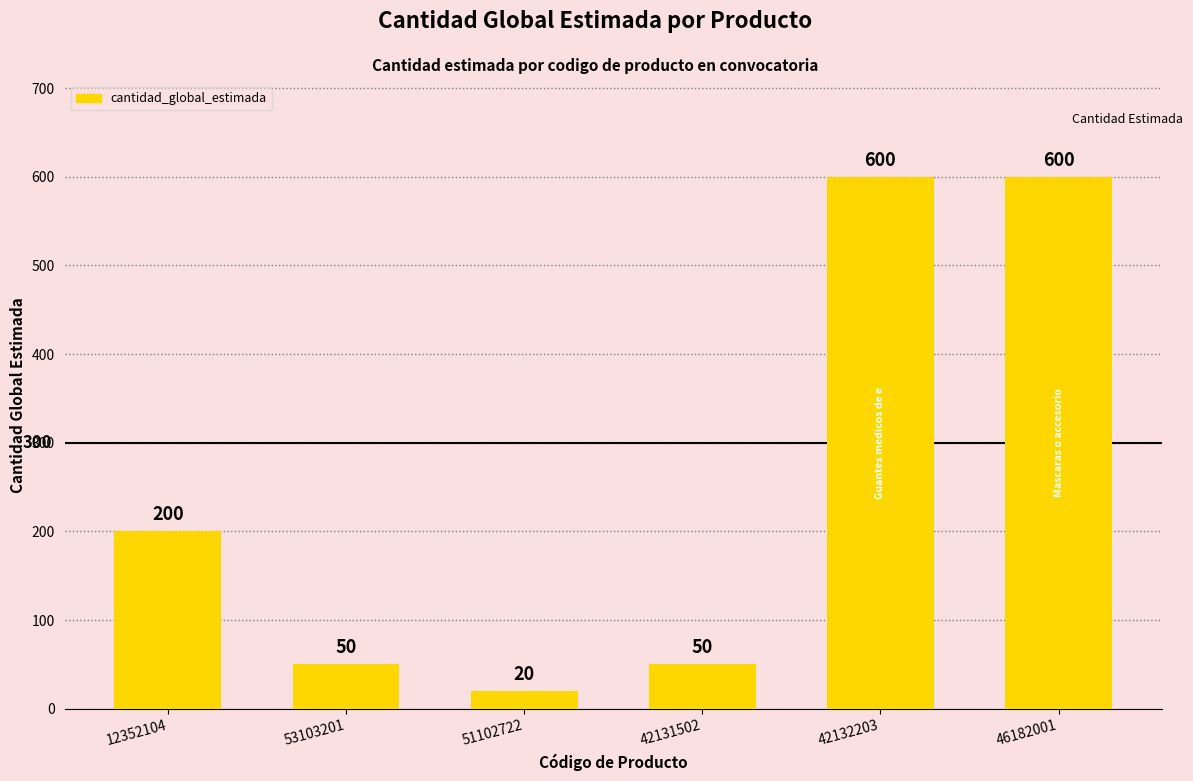

Reading left to right, list all the values displayed in this chart.

200	50	20	50	600	600